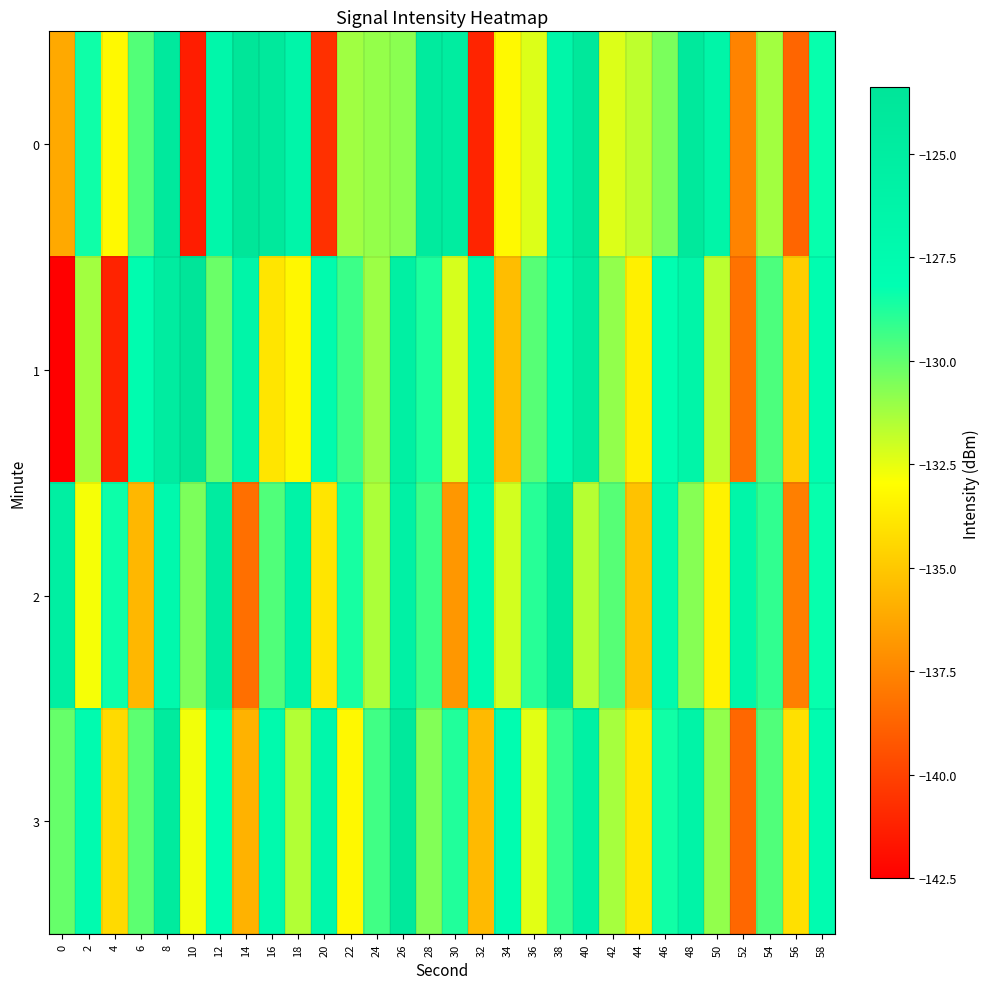

At which category is the sum across all series the highest?

8